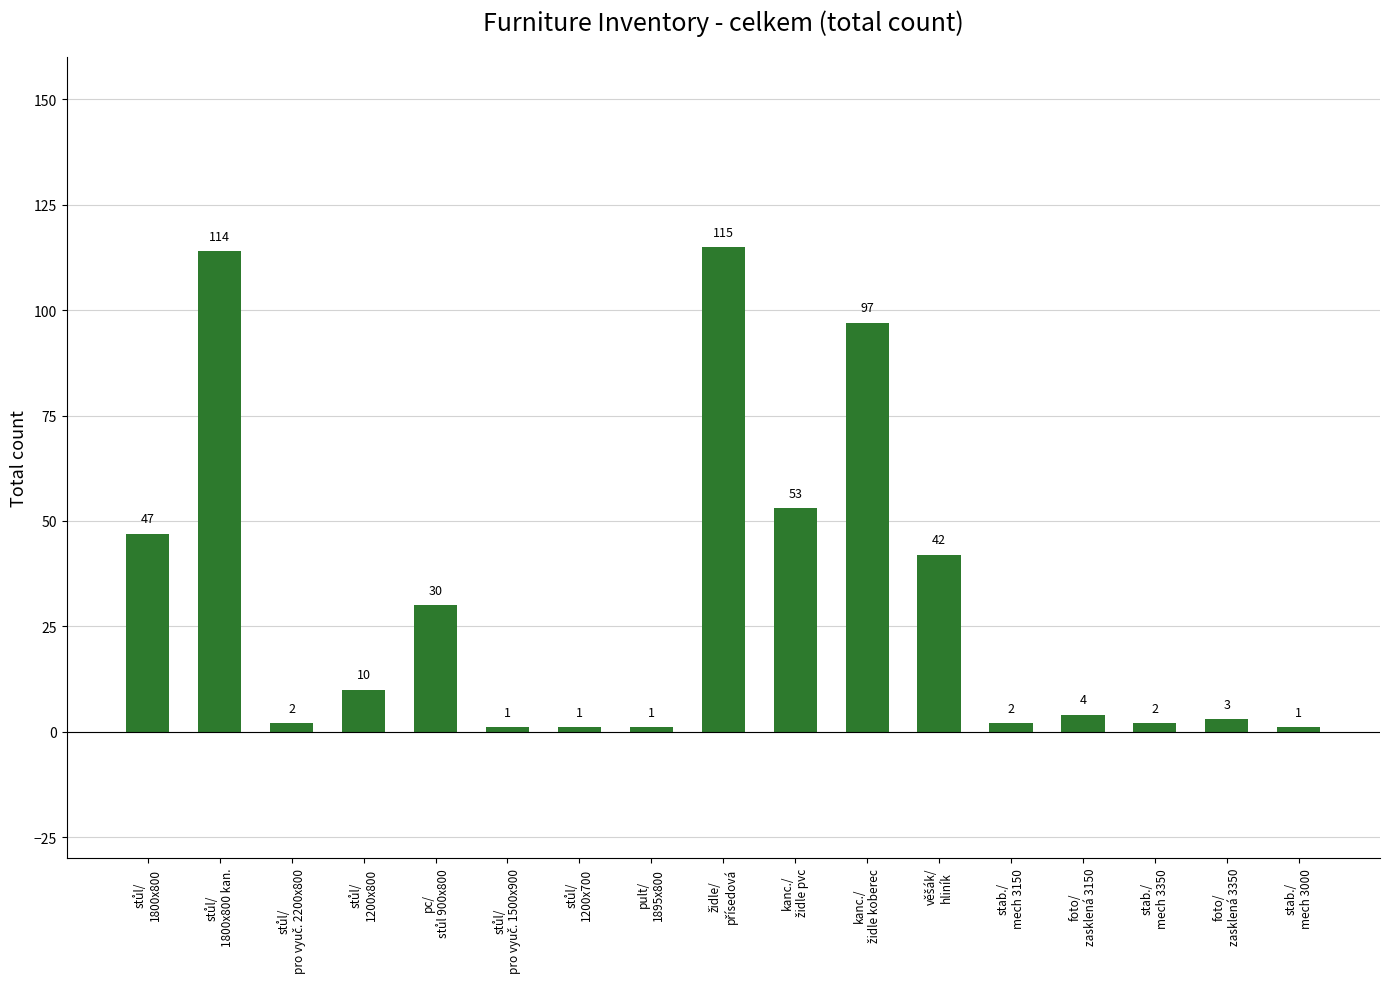

What is the value of the 7th bar from the left?

1